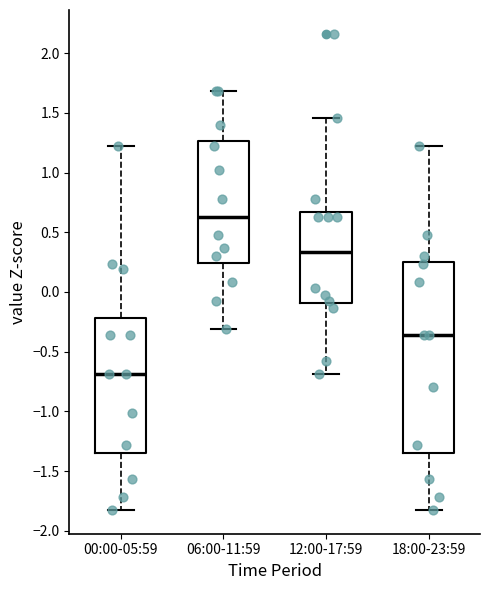

Which box's median line is the lowest?

00:00-05:59